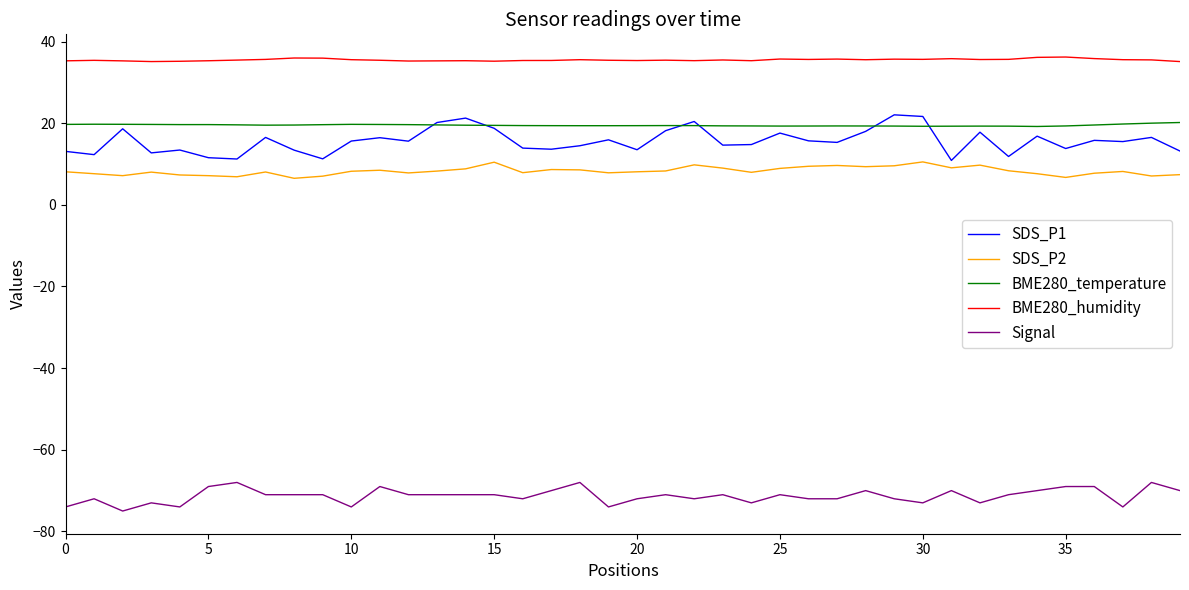

Count the number of categories in the chart.

40